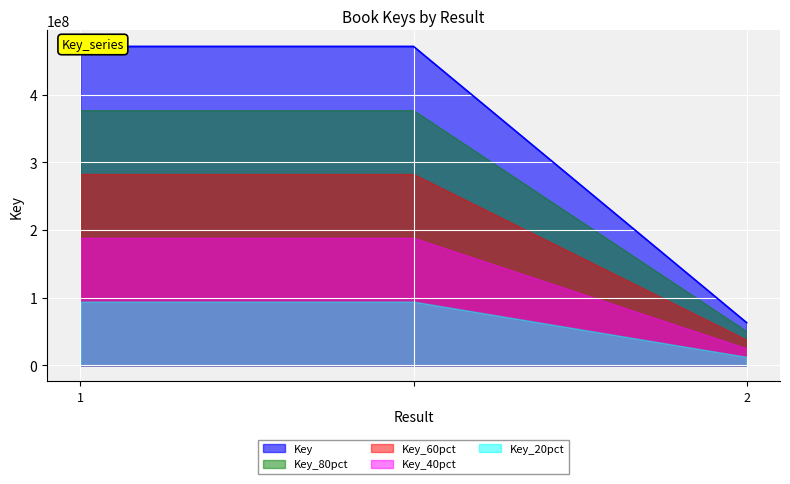

Reading right to left, transcribe all the data shown in this chart.

2=63153890	=471546328	1=471546328